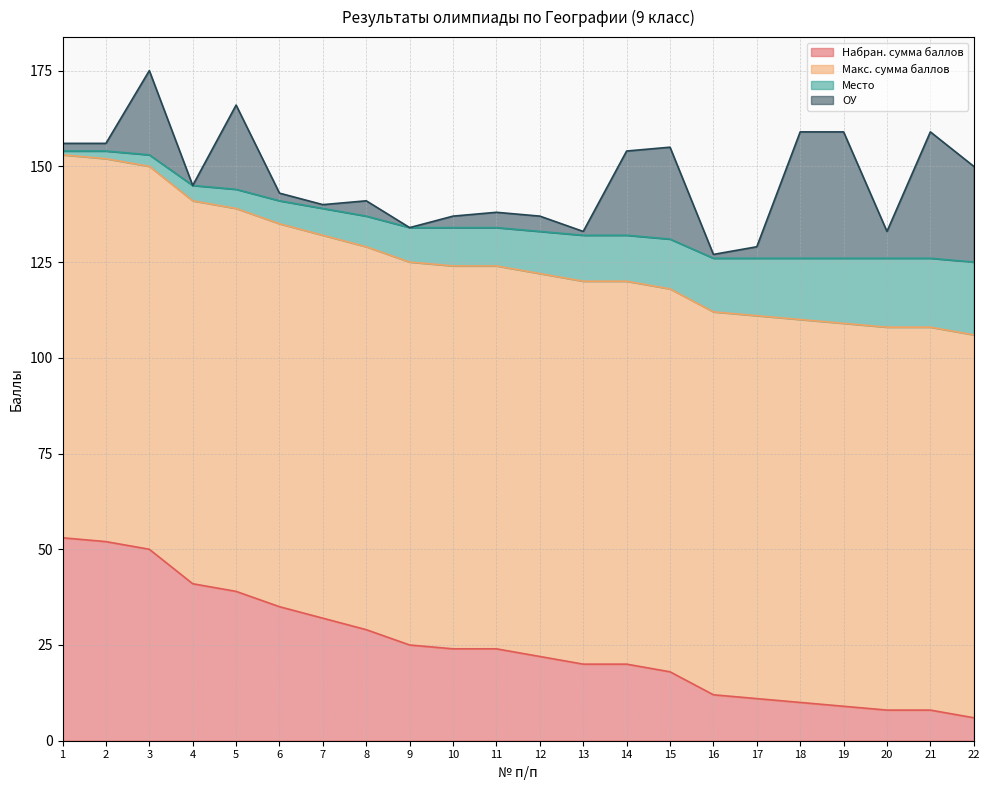

How many data points in Набран. сумма баллов are above 24?

9